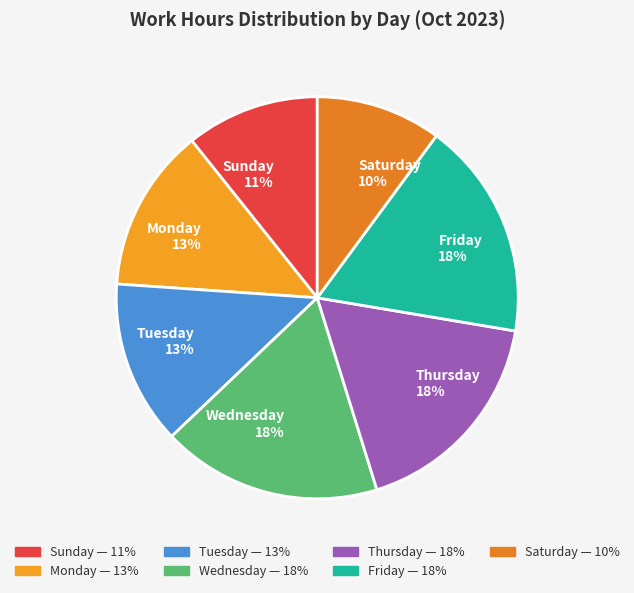

To the nearest percent, what portion does Thursday 18% represent?

18%